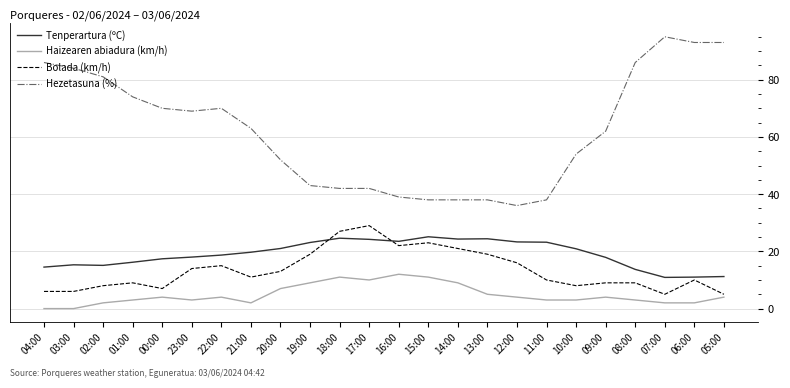

True or false: Haizearen abiadura (km/h) and Bolada (km/h) cross at least once.

False